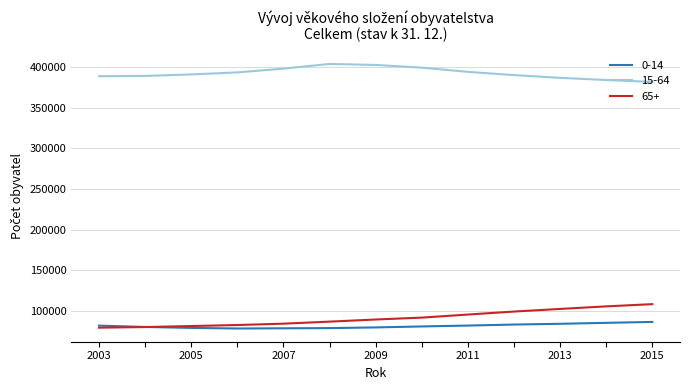

True or false: 0-14 and 15-64 cross at least once.

False